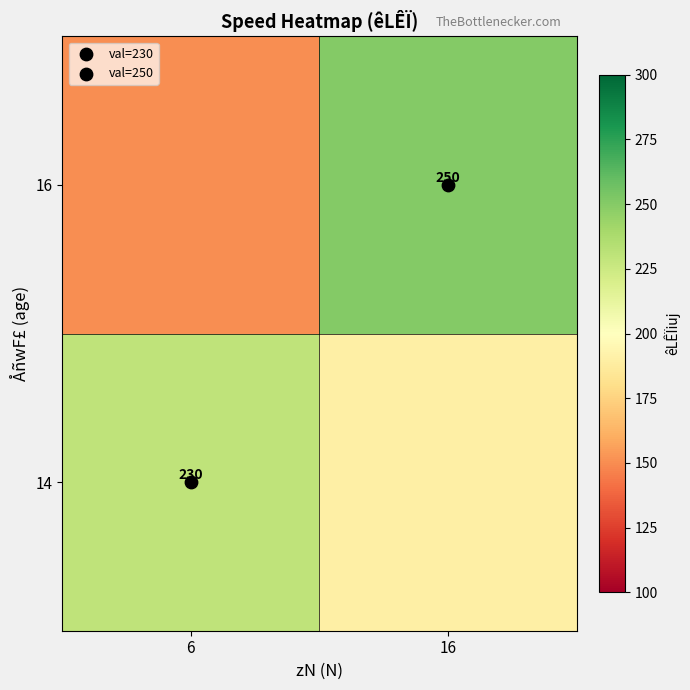

List the series in order of their overall mean, lowest first.

16, 14